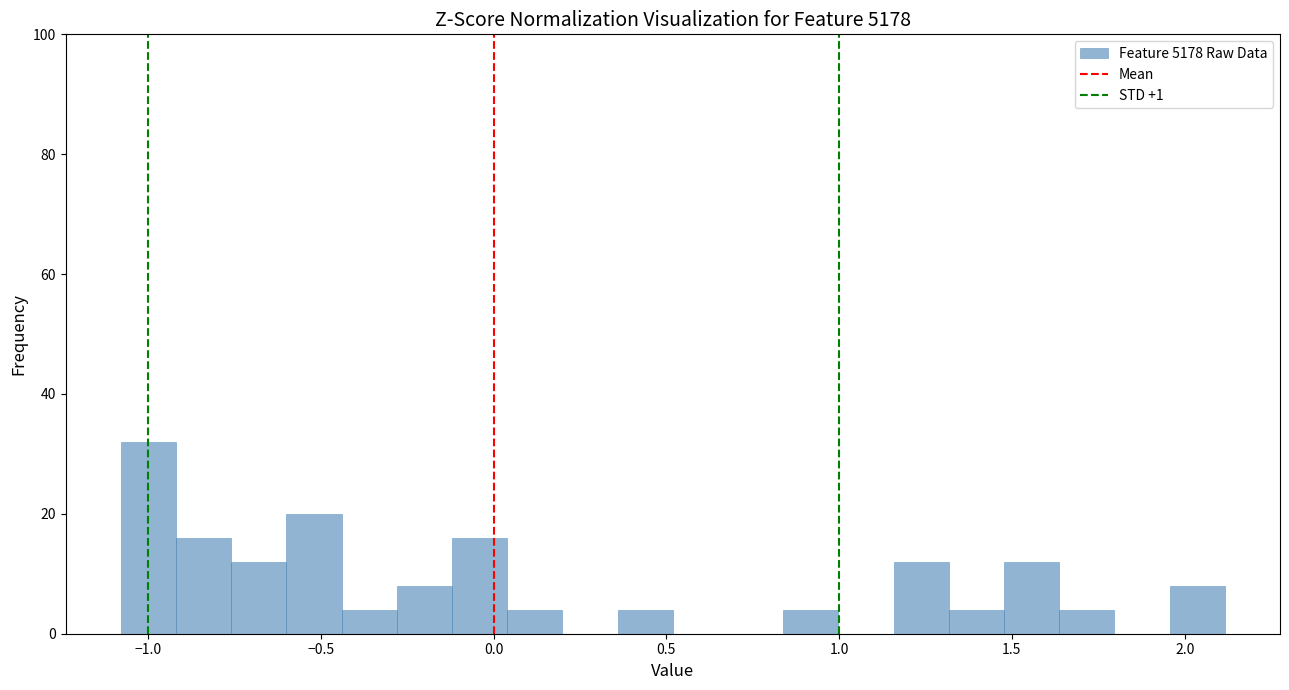

Around what value on the x-axis is the tallest bar? Give the approximate position of its centre, as read against the axis.

-1.00